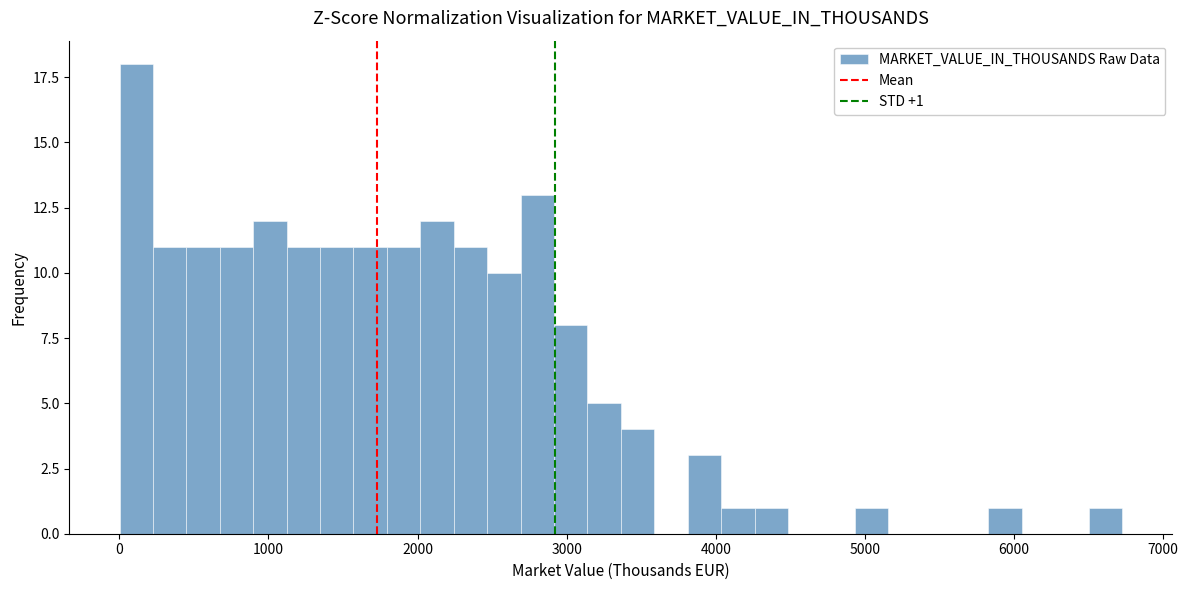

Read against the x-axis, roughly where is the centre of the tallest bar?

100